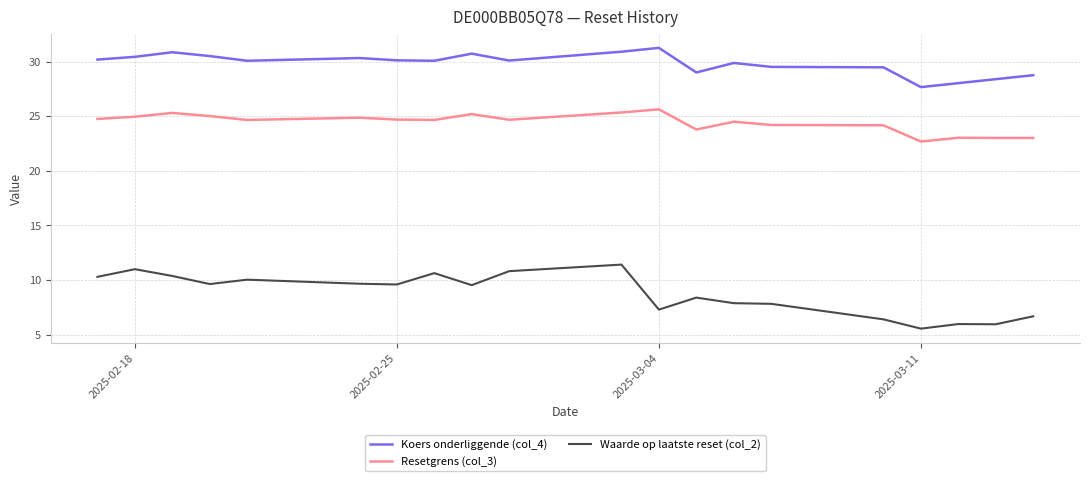

The Waarde op laatste reset (col_2) series shows 7.3 at 2025-03-04. True or false?

True